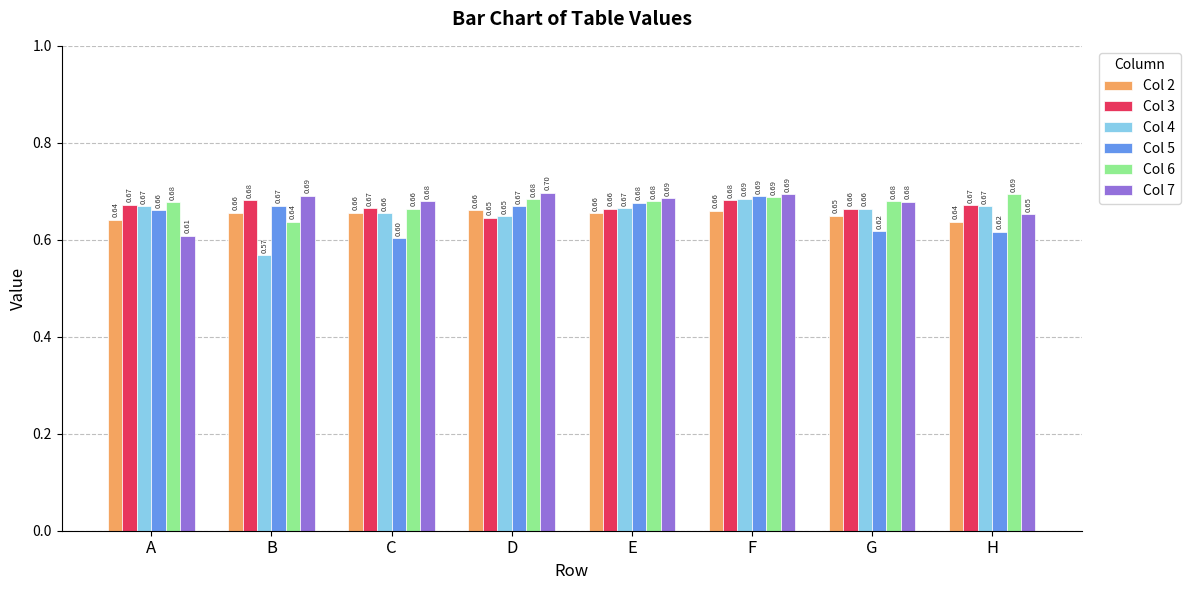

Which series has the largest total across all categories?

Col 6